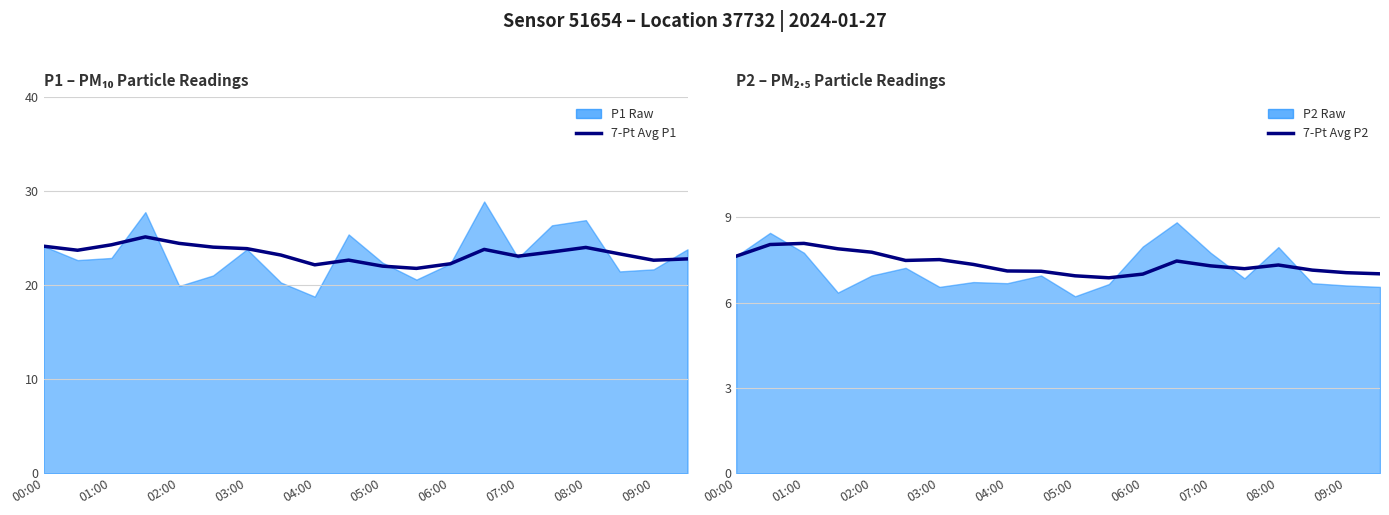

Does the chart display data point markers on the line(s)?

No